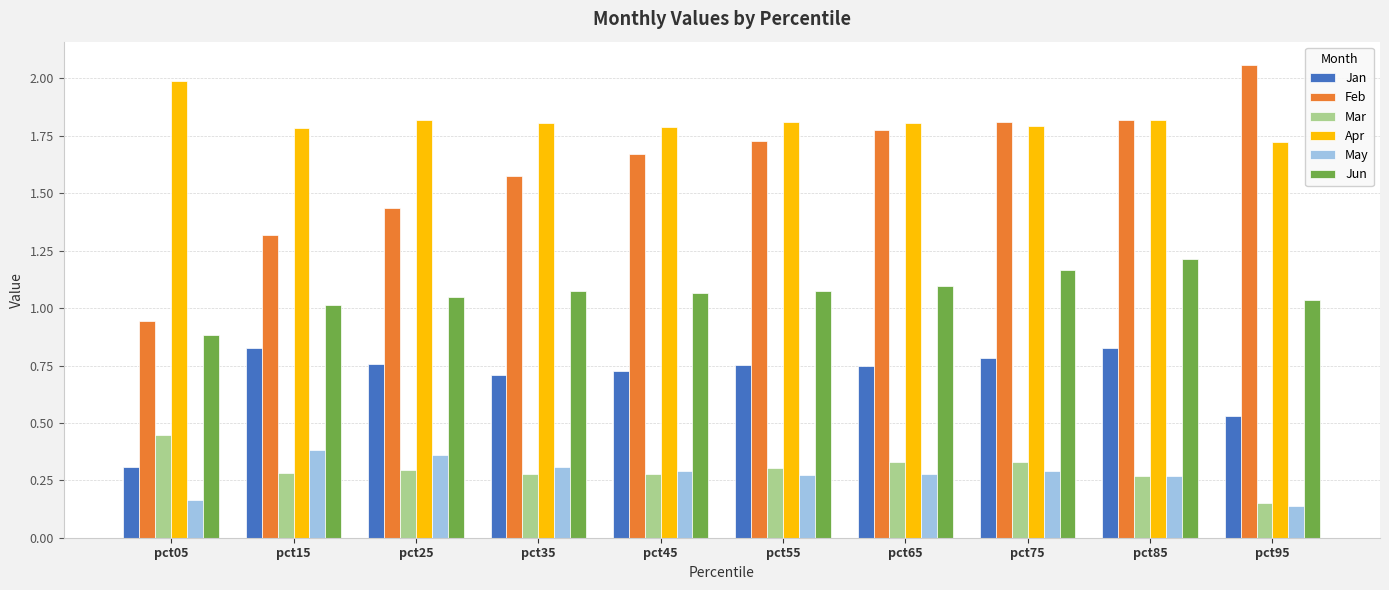

What is the sum of all Mar values?

3.0